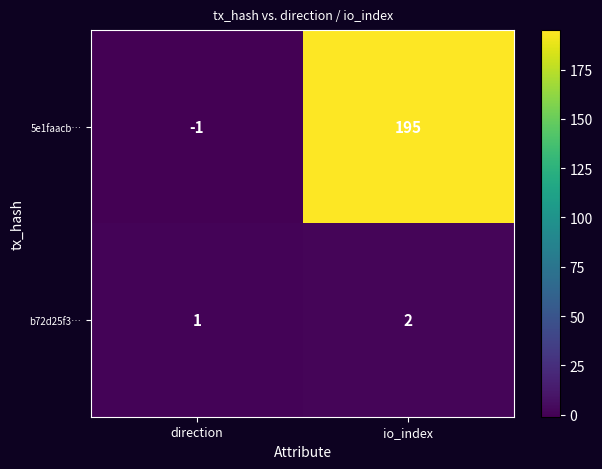

What is the smallest value displayed?

-1